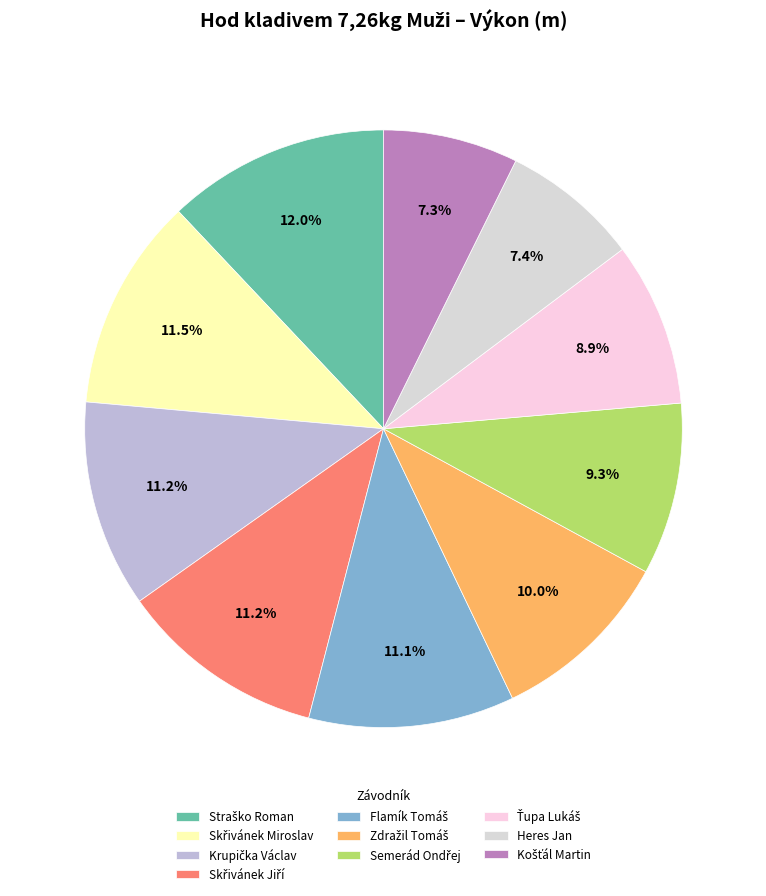

Is Skřivánek Miroslav the majority of the pie?

No